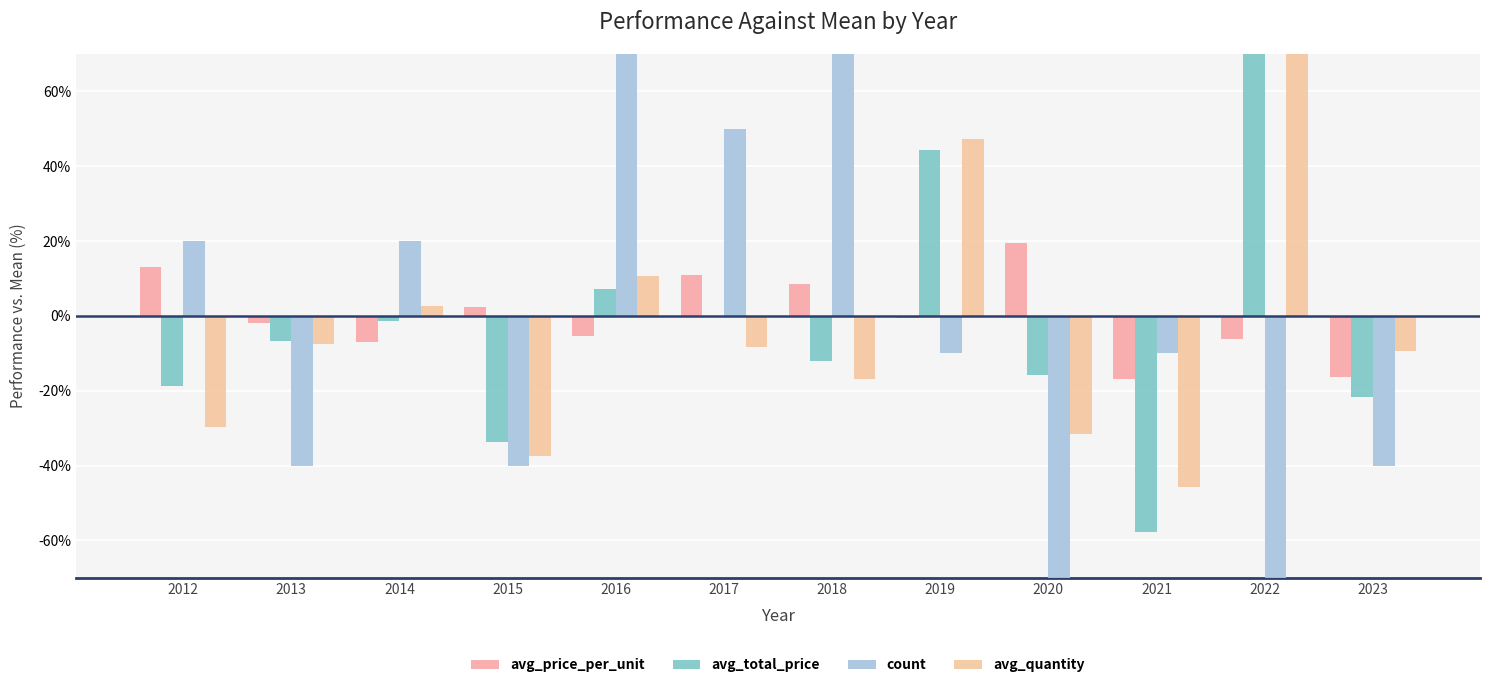

What is the difference between the maximum and minimum values in the count series?

180.0